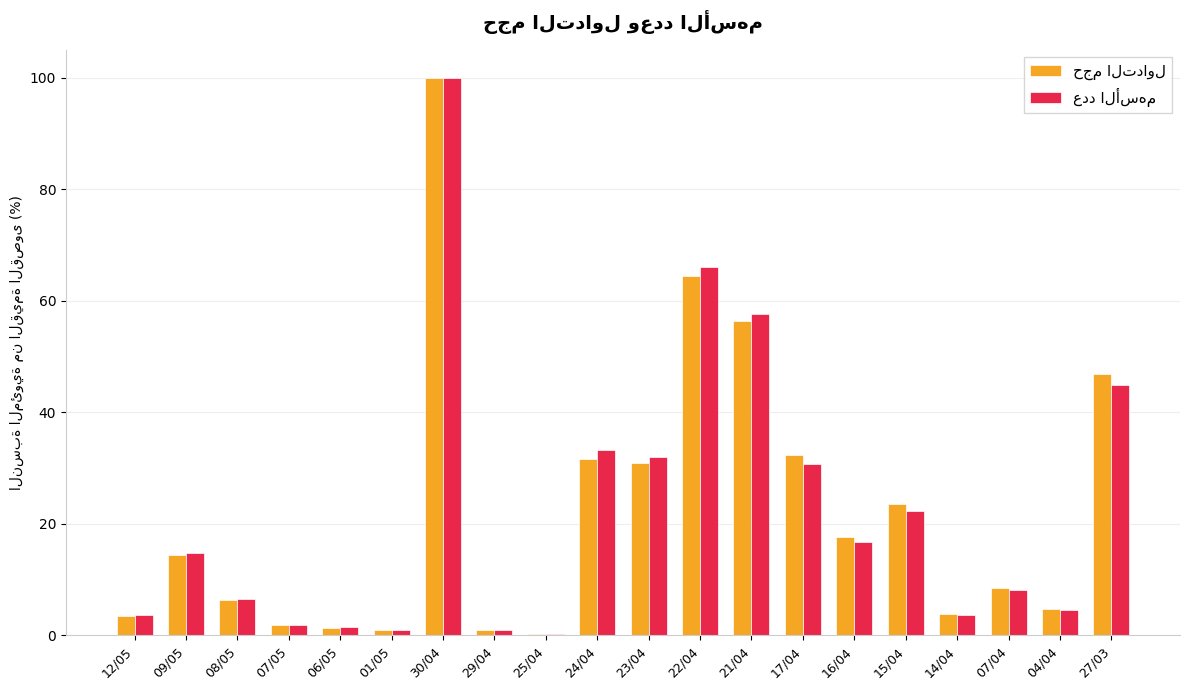

At how many categories does at least one series exceed 39?

4